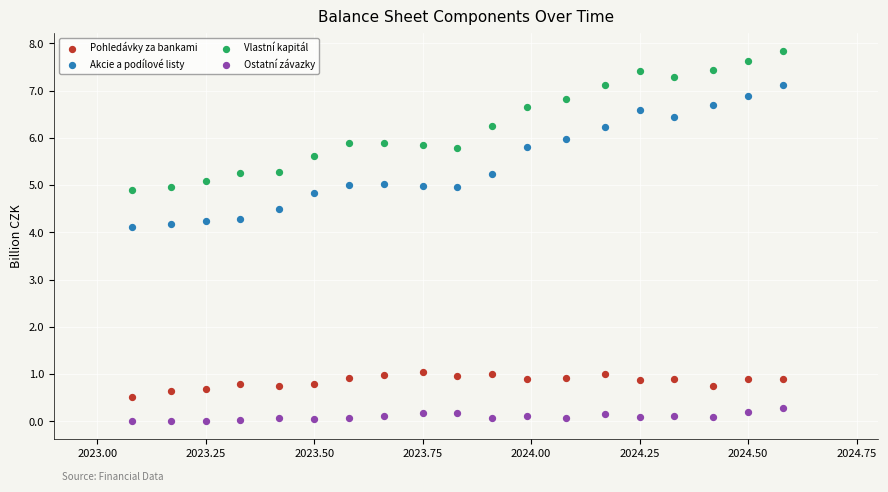

What is the X range (max minus min) for the scatter plot?

1.5